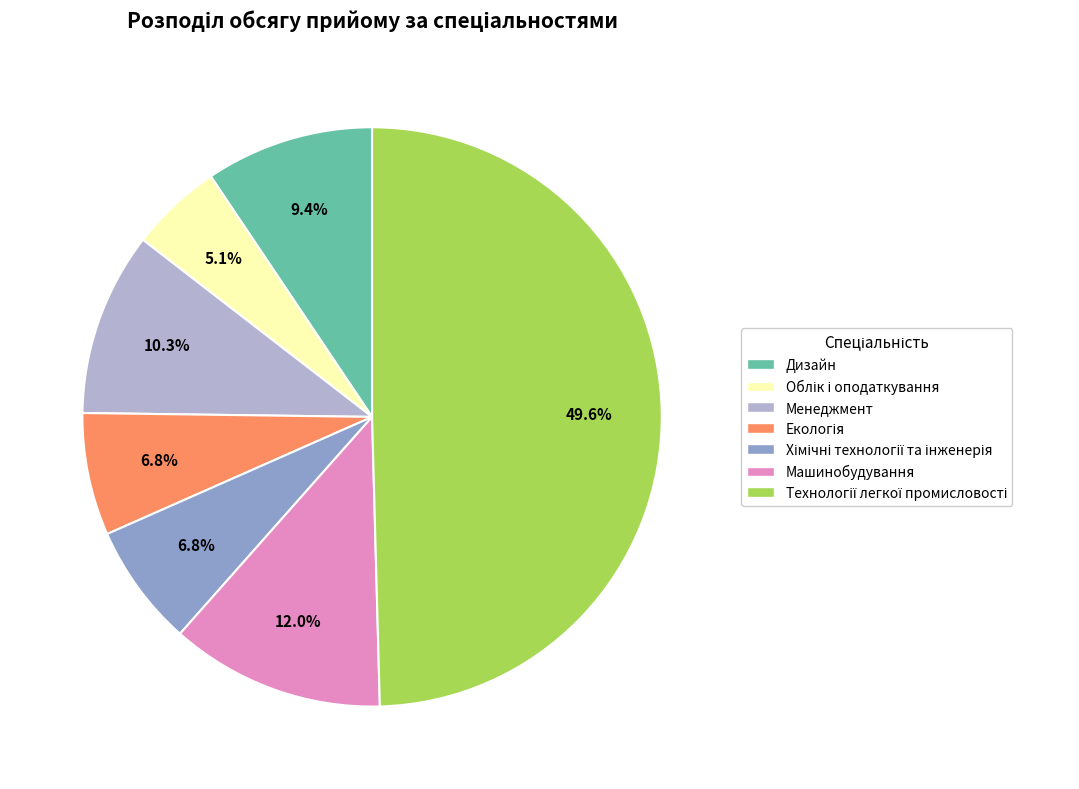

What is the ratio of the value at Менеджмент to the value at Машинобудування?

0.9